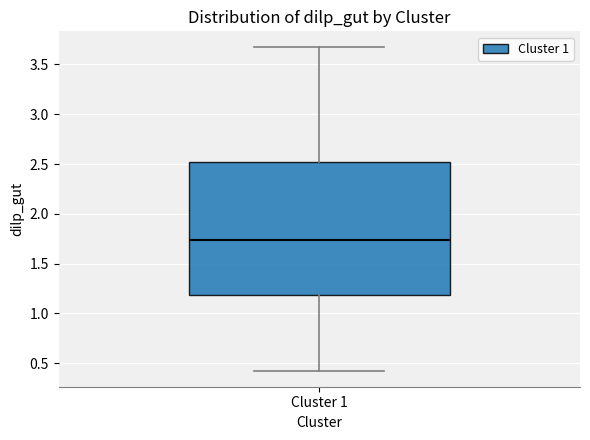

Transcribe this box plot: give where the median line is, the range the box spans, and where the two whiskers end, as read against the y-axis. The values are not printed on the chart, so give them approximately, as read against the axis.

median 1.75, box 1.20 to 2.50, whiskers 0.45 to 3.65